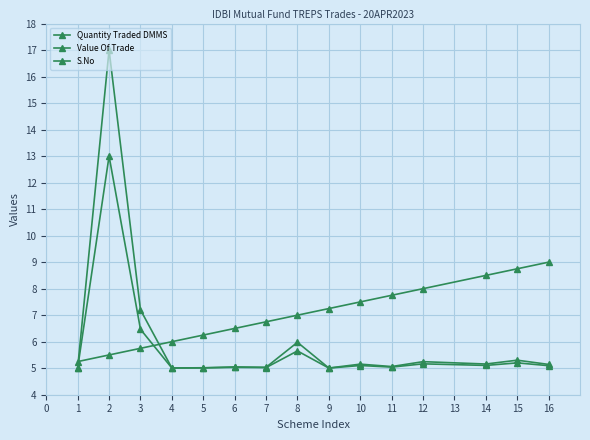

Count the number of data series in this chart.

3